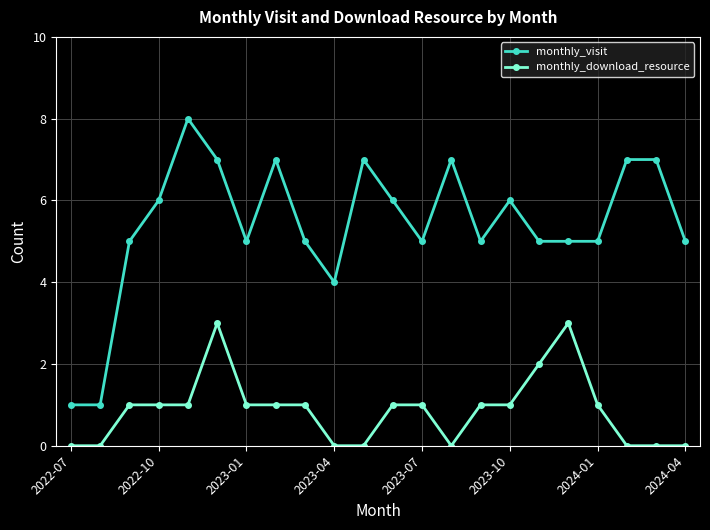

True or false: monthly_visit and monthly_download_resource intersect in this chart.

False